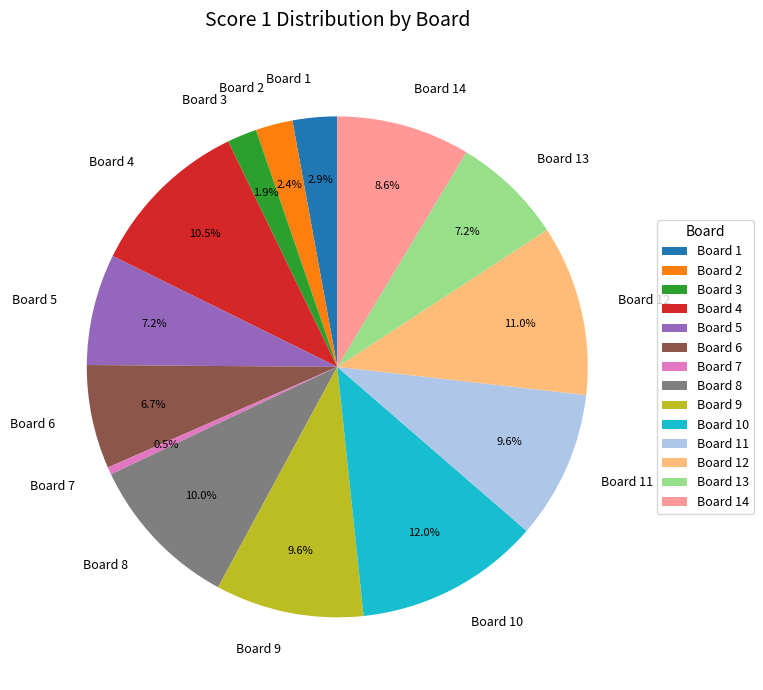

Which category has the biggest portion of the pie?

Board 10